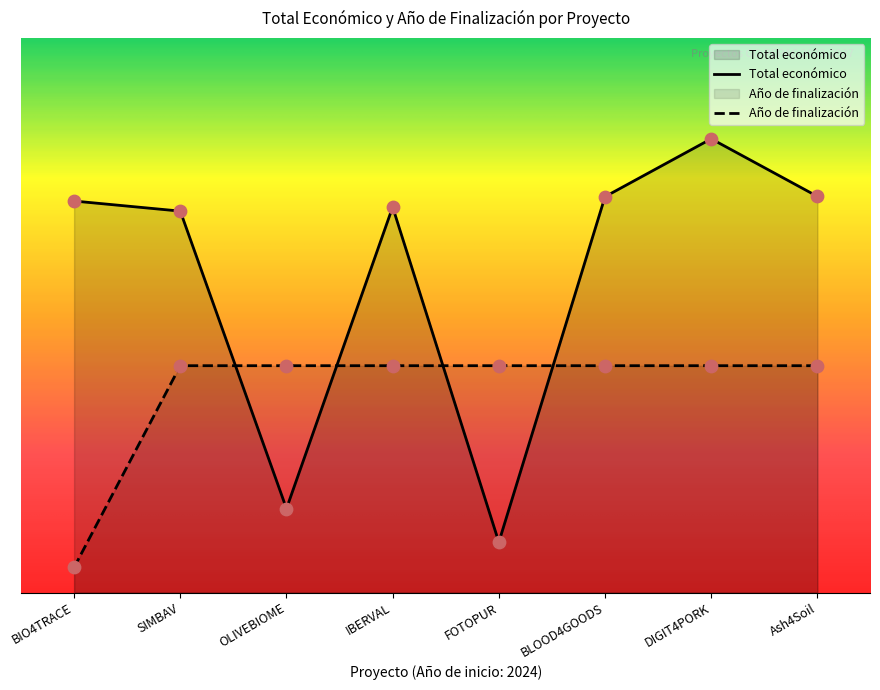

Is the value of Total económico at FOTOPUR greater than the value of Año de finalización at FOTOPUR?

No